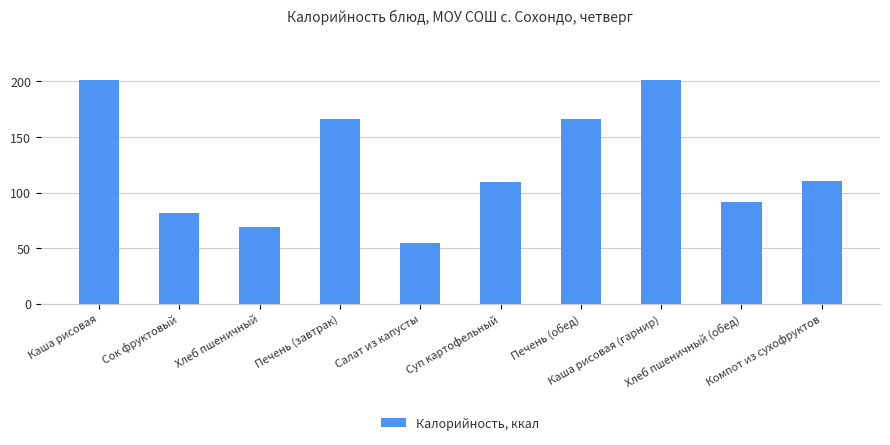

The chart shows a value of 42.5 at Суп картофельный. True or false?

False